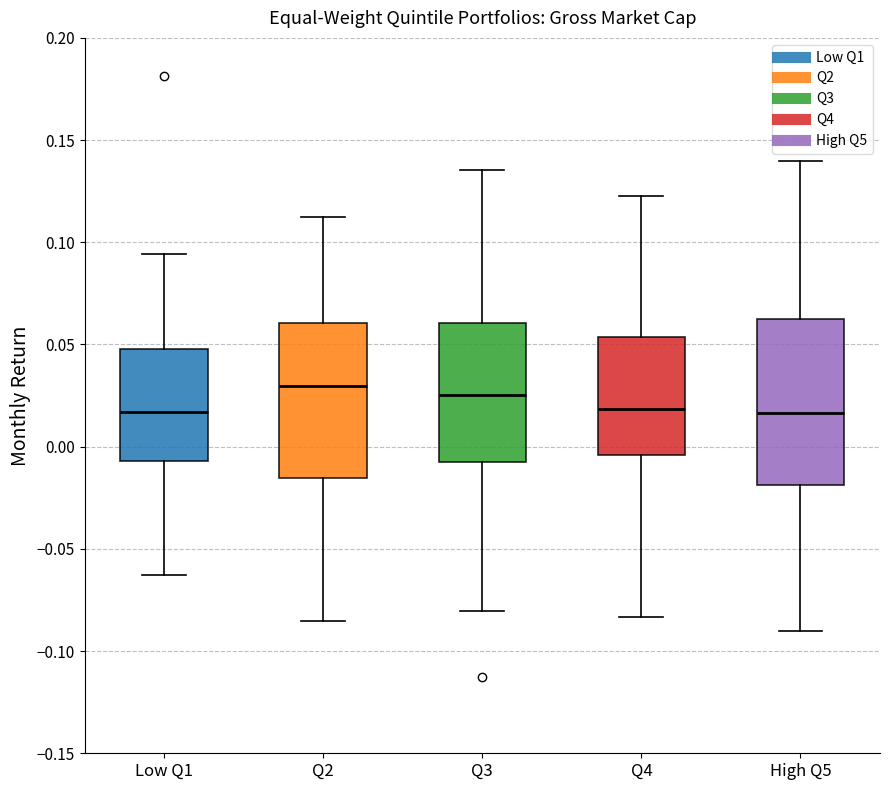

Where is the lower edge of the box for Q3 on the y-axis? The values are not printed on the chart, so give them approximately, as read against the axis.

-0.010